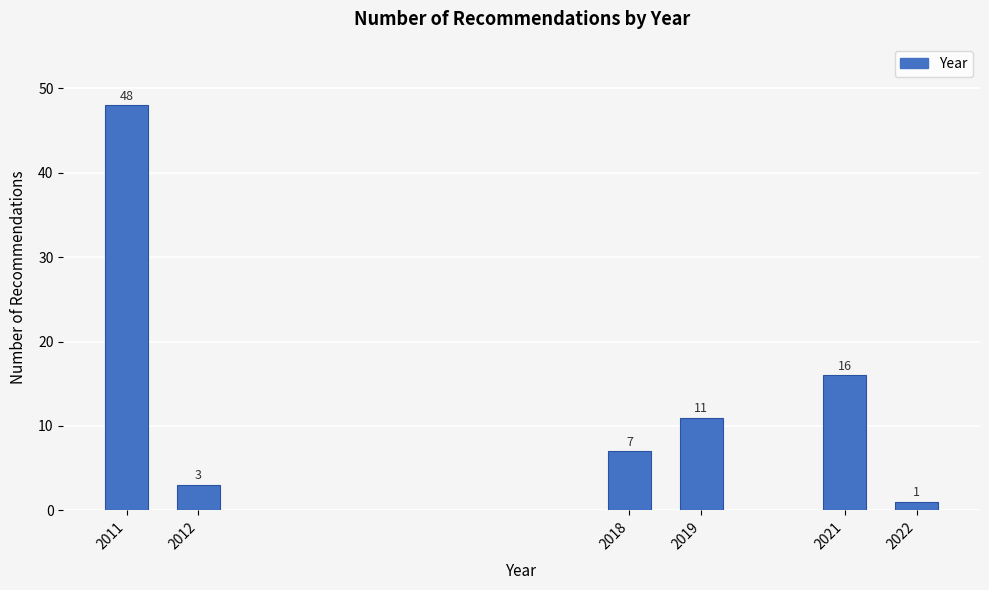

Reading left to right, extract all data points from this chart.

2011=48	2012=3	2018=7	2019=11	2021=16	2022=1